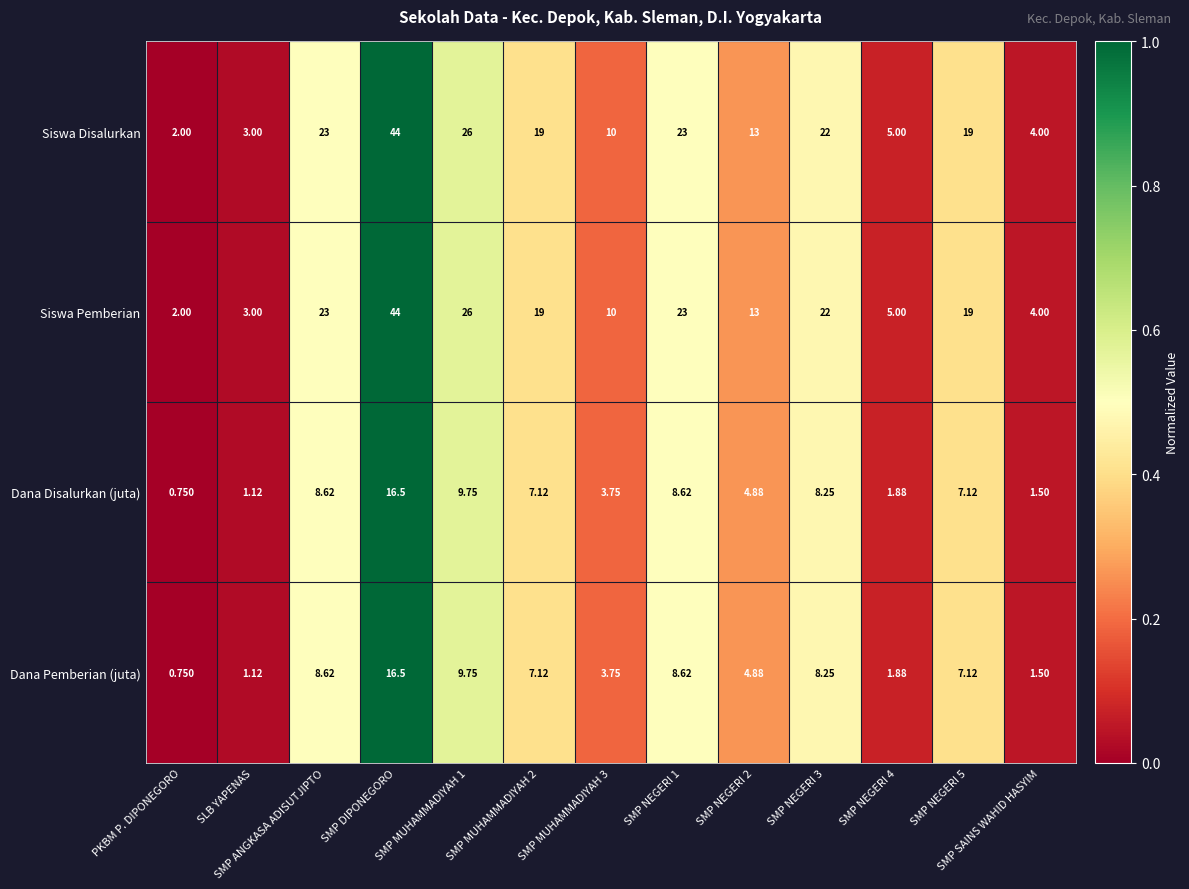

How many data points does each series have?

13